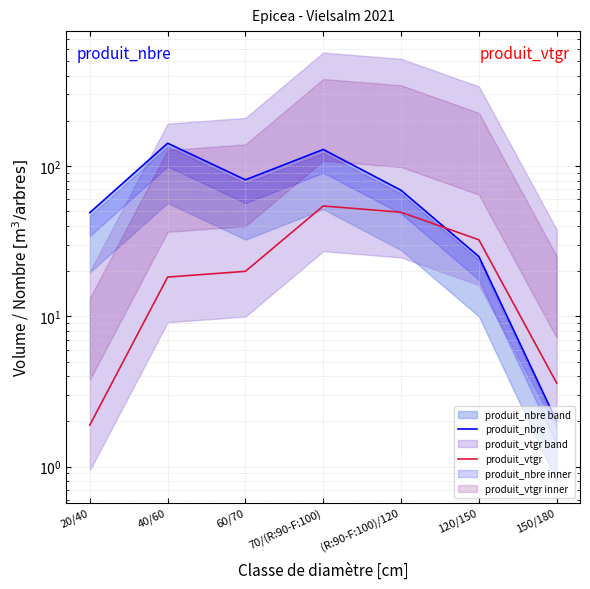

How many interior local valleys does the produit_nbre series have?

1